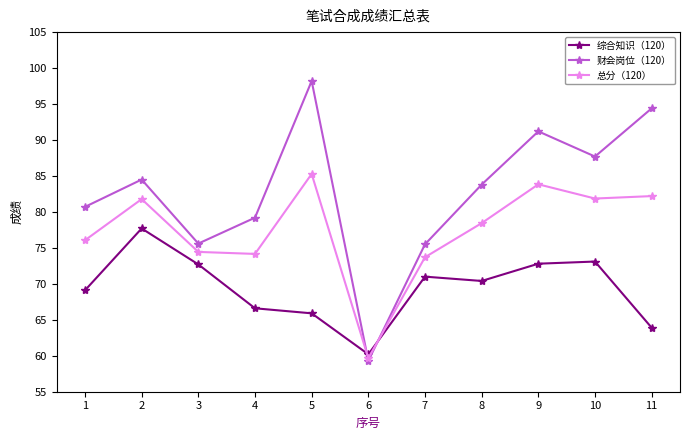

Where is the first local maximum for 总分（120）?

2